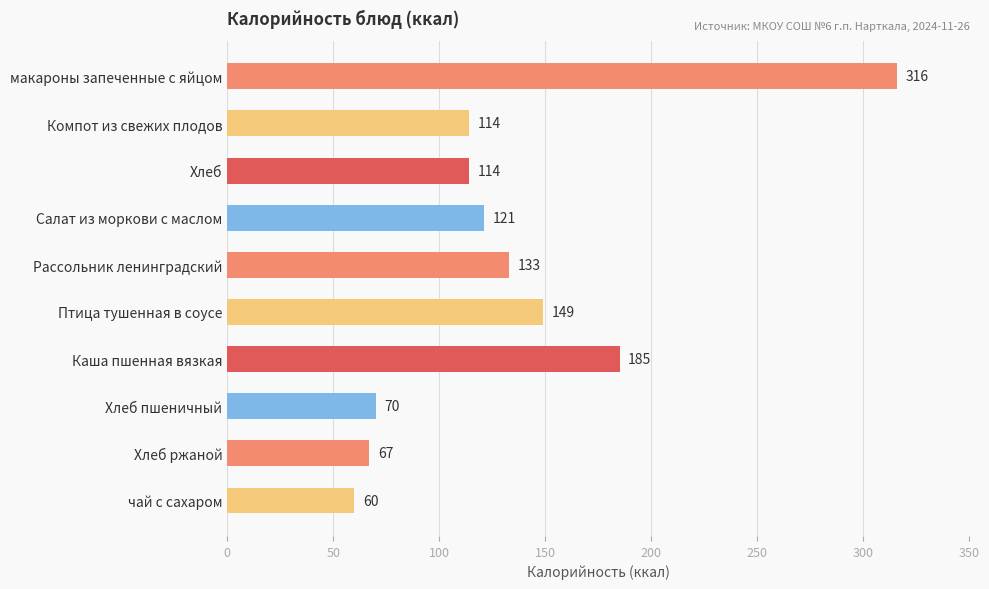

What value does the data have at Компот из свежих плодов?

114